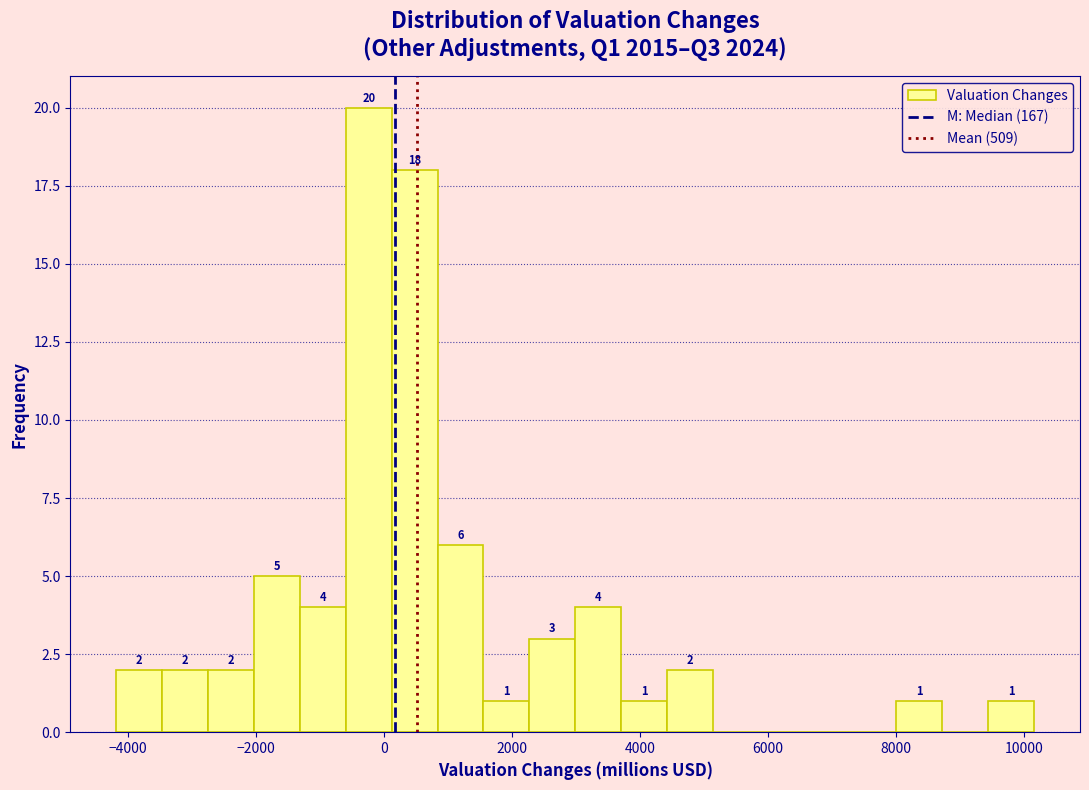

Read against the x-axis, roughly where is the centre of the tallest bar?

-200